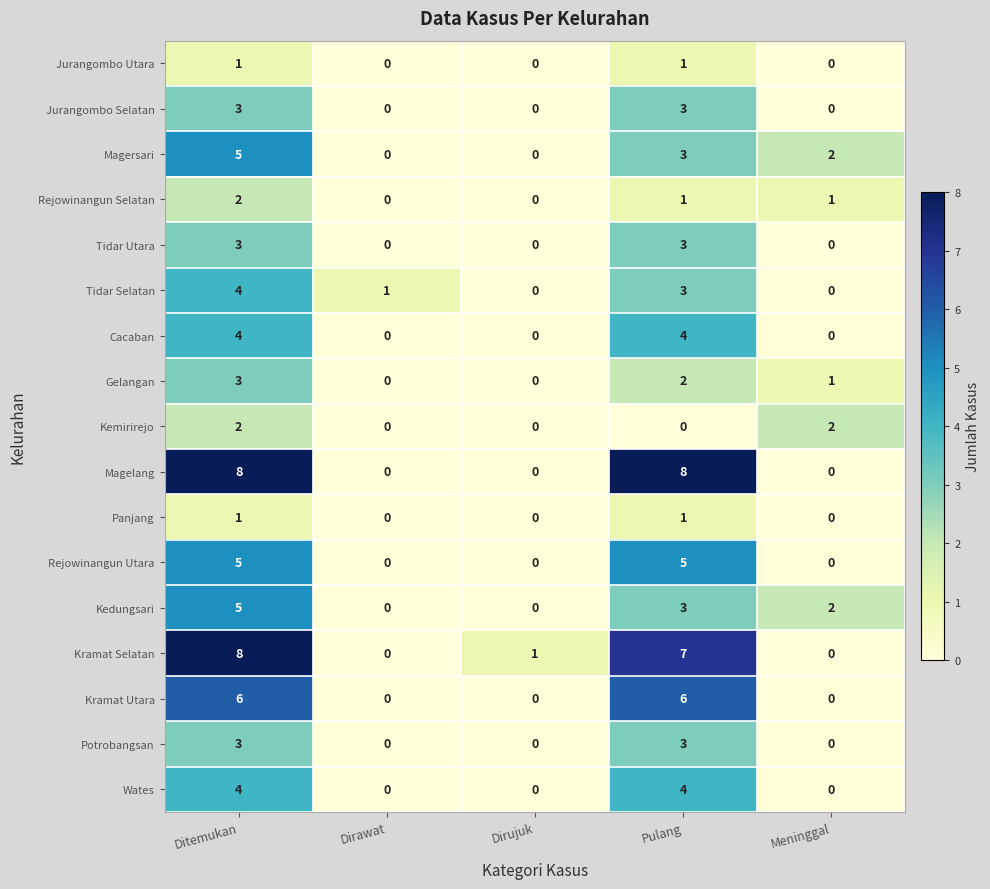

What is the difference between the highest and lowest values at Ditemukan?

7